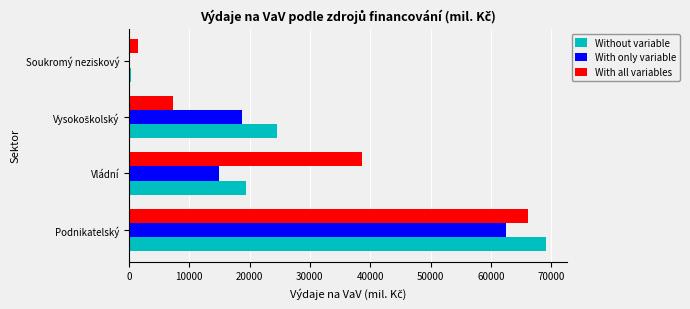

How many distinct data groups are displayed?

3